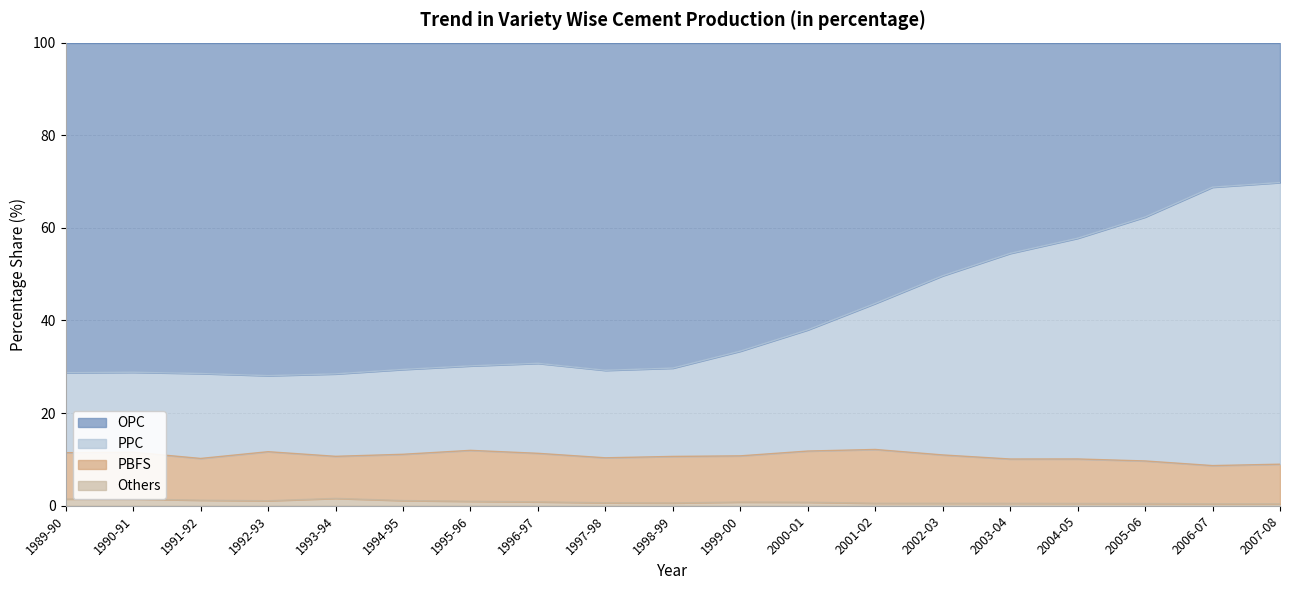

True or false: Others and OPC intersect in this chart.

False